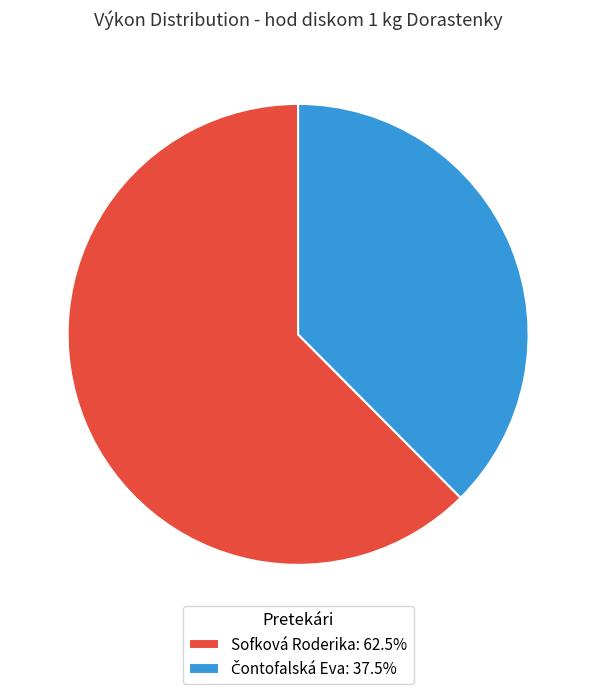

Is it true that Sofková Roderika is 62% of the pie?

True